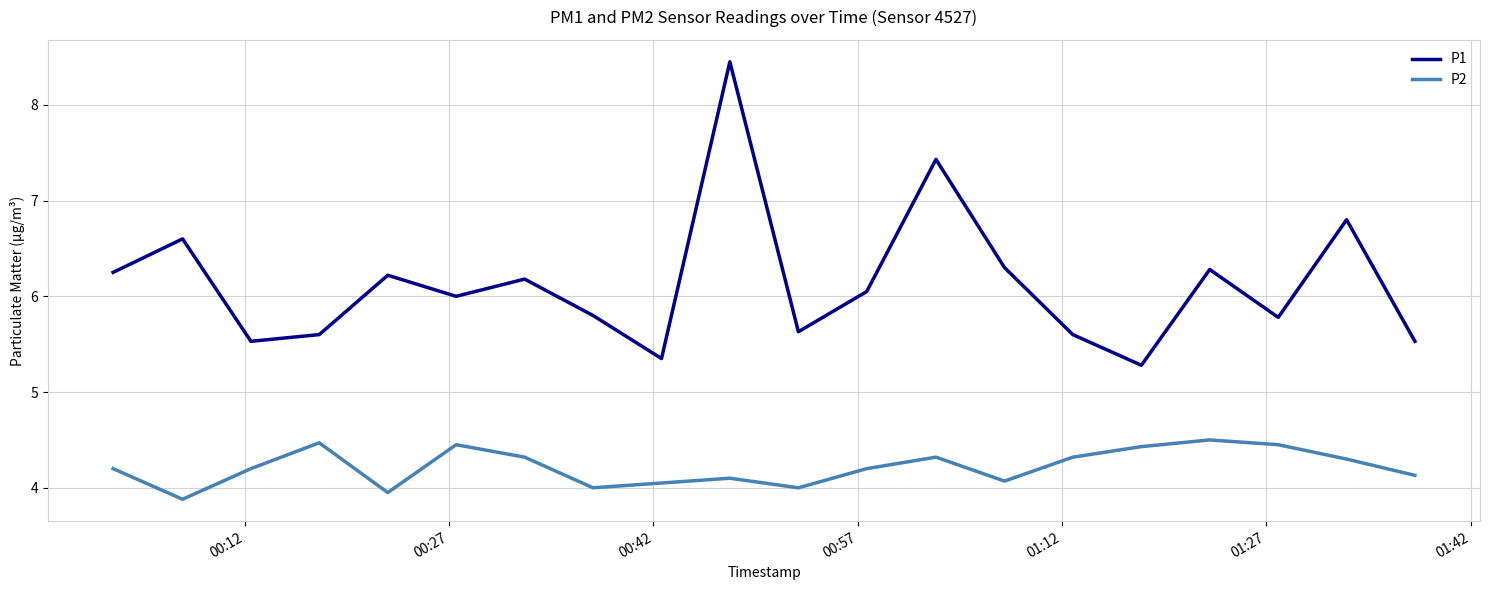

Is this an area chart (filled region under the line)?

No